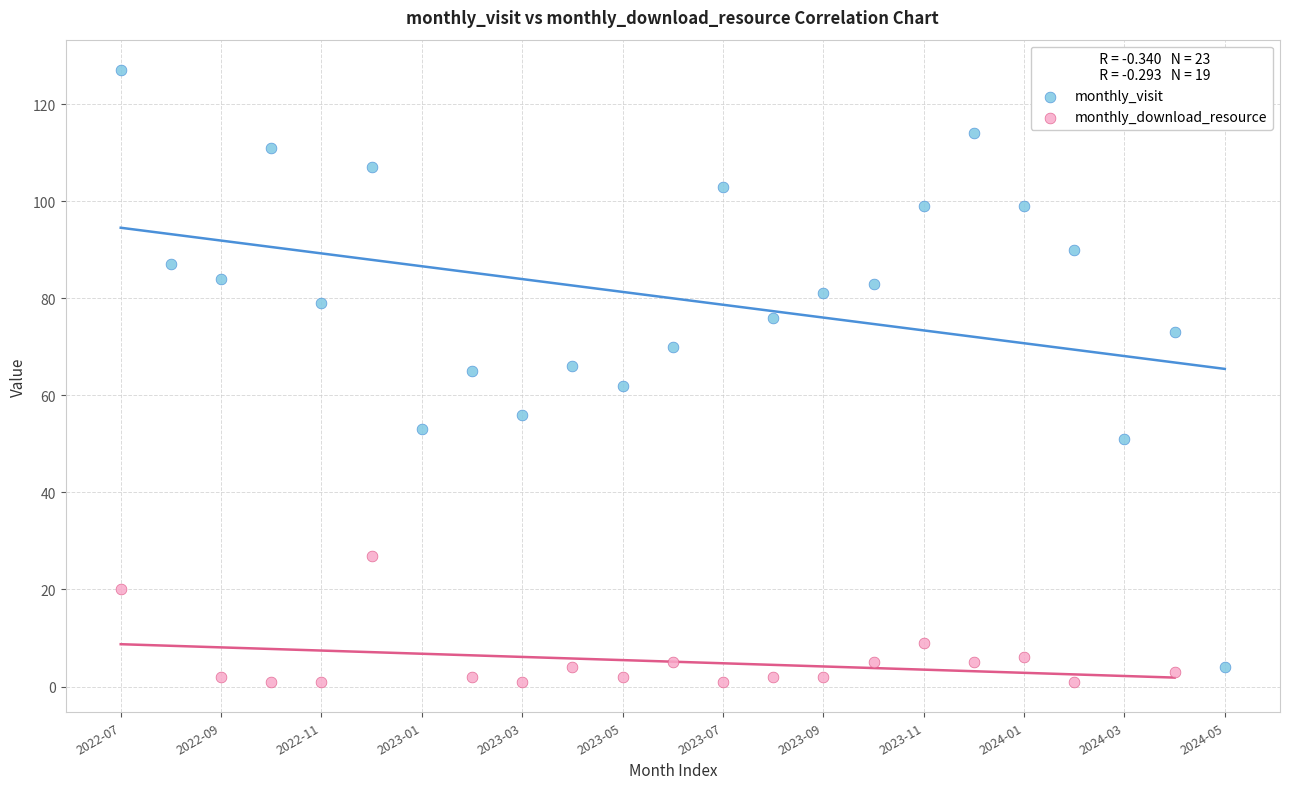

Which series reaches the maximum Y coordinate?

monthly_visit